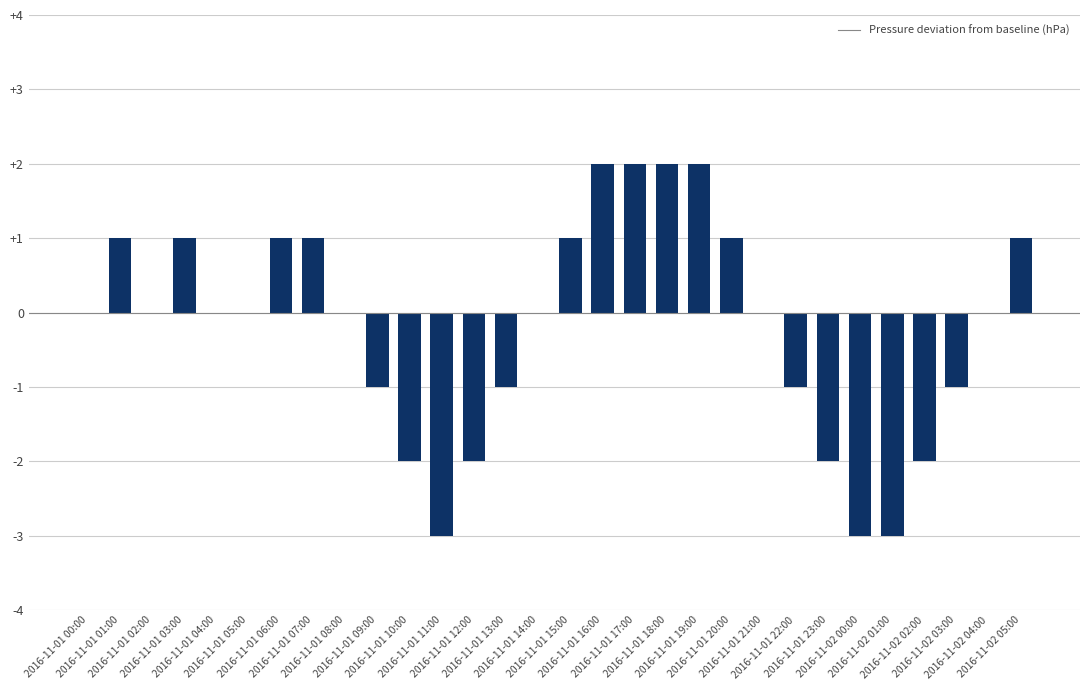

What is the sum of all values?

-6